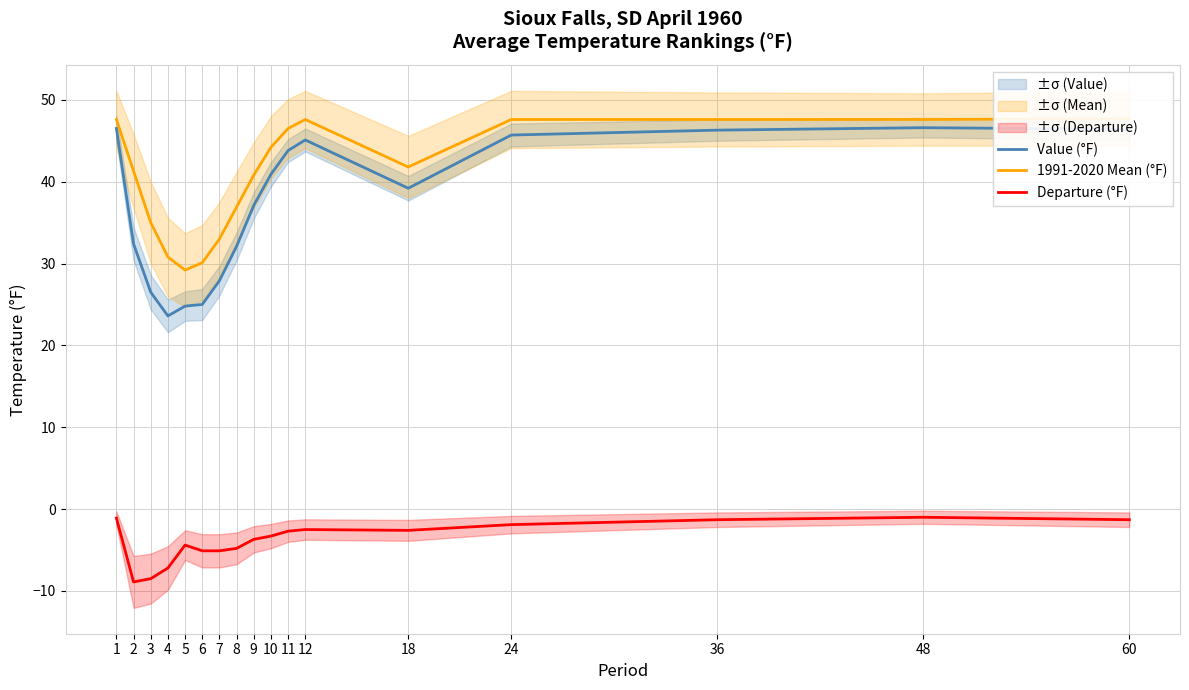

Reading right to left, what are all the values shown in this chart?

Value (°F): 46.4	46.6	46.3	45.7	39.2	45.1	43.8	40.9	37.1	32.1	27.9	25.0	24.8	23.6	26.5	32.4	46.5
1991-2020 Mean (°F): 47.7	47.6	47.6	47.6	41.8	47.6	46.5	44.2	40.8	36.9	33.0	30.1	29.2	30.8	35.0	41.3	47.6
Departure (°F): -1.3	-1.0	-1.3	-1.9	-2.6	-2.5	-2.7	-3.3	-3.7	-4.8	-5.1	-5.1	-4.4	-7.2	-8.5	-8.9	-1.1